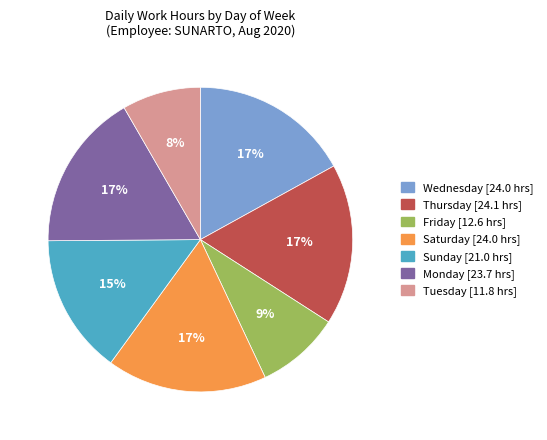

Is there any slice that represents more than half of the pie?

No